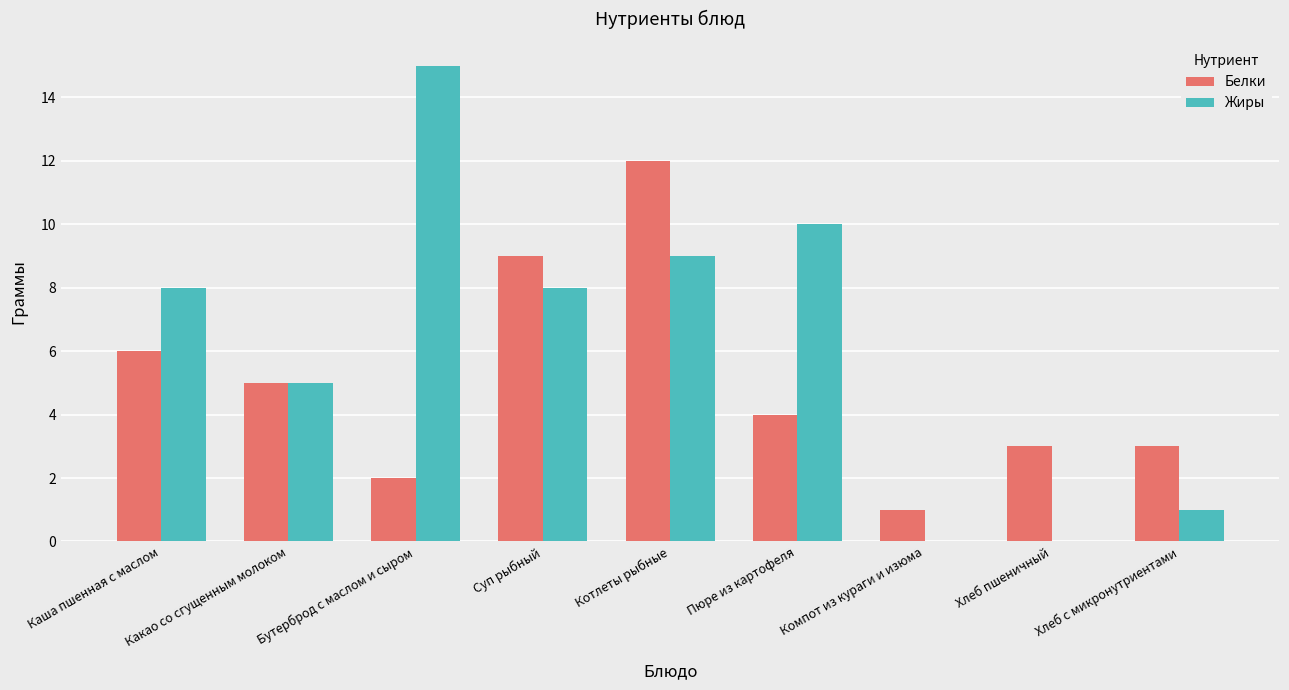

What is the total value across all series at Суп рыбный?

17